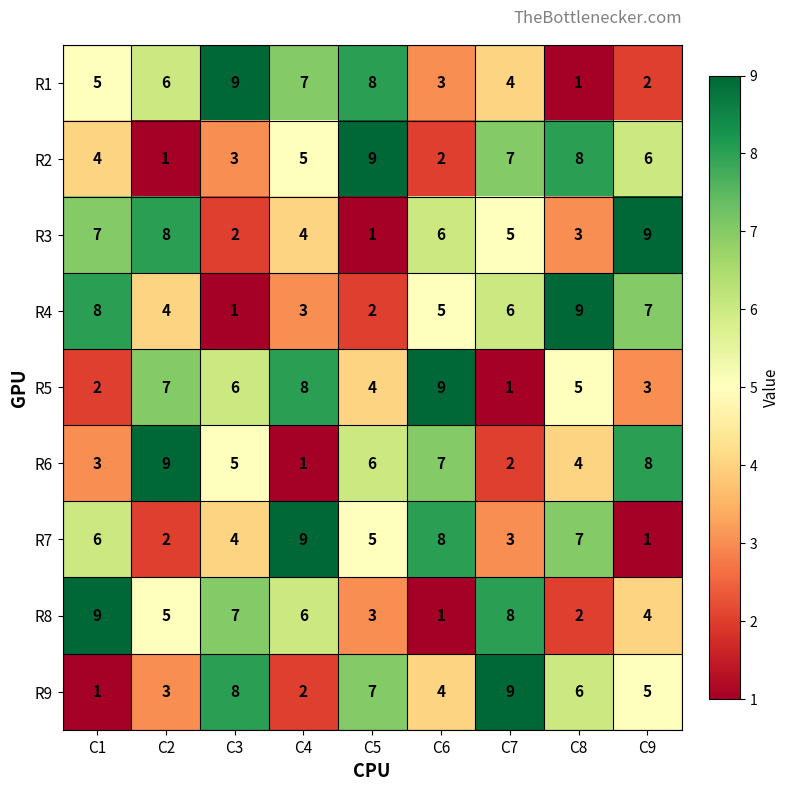

What value does the R1 series have at C2?

6